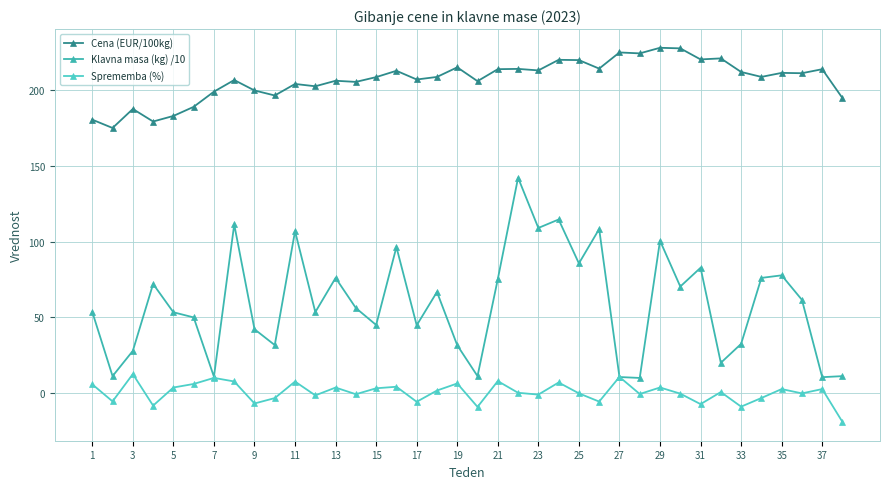

Reading left to right, what are all the values shown in this chart?

Cena (EUR/100kg): 180.7	175.2	187.7	179.4	183.1	189.1	199.2	206.8	200.0	196.6	204.2	202.7	206.4	205.6	208.8	213.0	207.2	208.9	215.2	206.1	214.0	214.2	213.2	220.2	220.0	214.4	225.1	224.5	228.2	227.8	220.5	221.2	212.2	208.9	211.6	211.4	214.0	194.9
Klavna masa (kg) /10: 53.6	11.2	27.9	72.1	53.4	50.0	10.8	111.4	42.2	31.7	107.0	53.5	76.1	56.2	45.0	96.5	44.8	66.8	31.6	11.2	75.3	142.3	109.1	114.7	85.7	108.4	10.6	10.0	100.7	70.4	82.8	20.0	32.5	76.1	77.8	61.6	10.5	11.2
Sprememba (%): 5.8	-5.5	12.6	-8.3	3.7	6.0	10.0	7.7	-6.9	-3.3	7.6	-1.5	3.6	-0.8	3.2	4.2	-5.8	1.7	6.3	-9.1	7.9	0.2	-1.0	7.0	-0.2	-5.6	10.7	-0.6	3.7	-0.4	-7.3	0.7	-9.0	-3.3	2.6	-0.2	2.6	-19.1